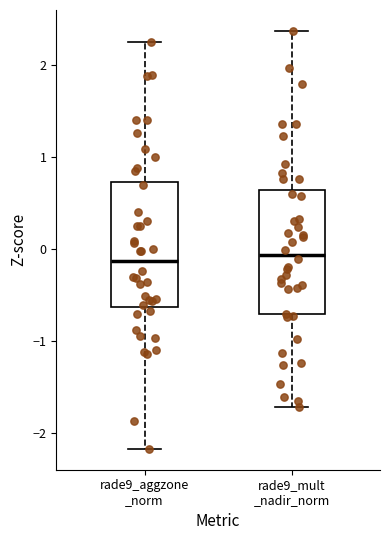

Reading left to right, transcribe this box plot: for each box, give where its median line is, the range the box spans, and where its two whiskers end, as read against the y-axis. The values are not printed on the chart, so give them approximately, as read against the axis.

rade9_aggzone _norm: median -0.1, box -0.6 to 0.7, whiskers -2.2 to 2.3
rade9_mult _nadir_norm: median -0.1, box -0.7 to 0.6, whiskers -1.7 to 2.4